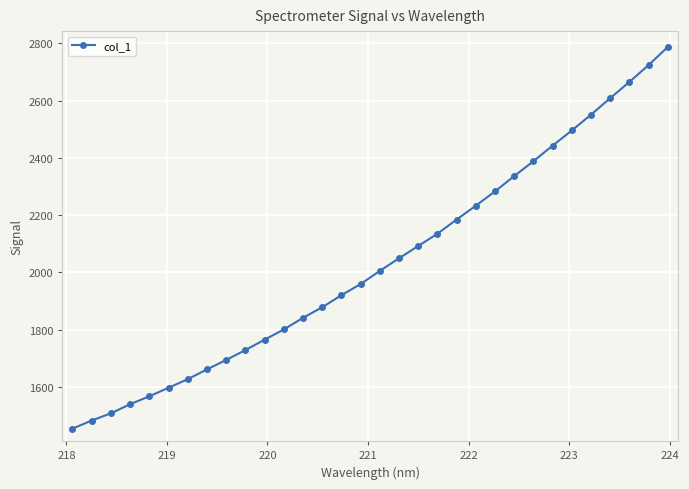

True or false: the data has more than 2 interior local peaks.

False